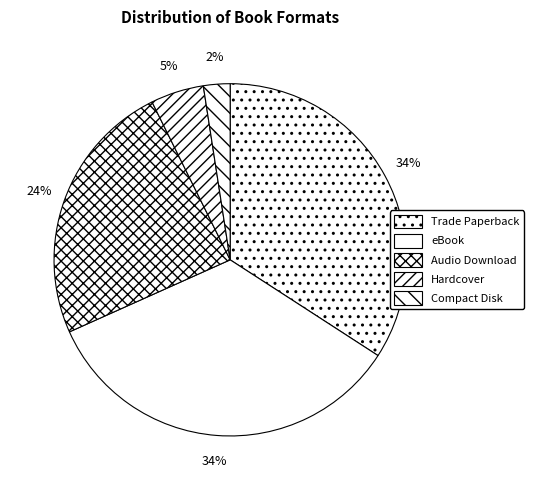

What percentage is the Hardcover slice, to the nearest percent?

5%